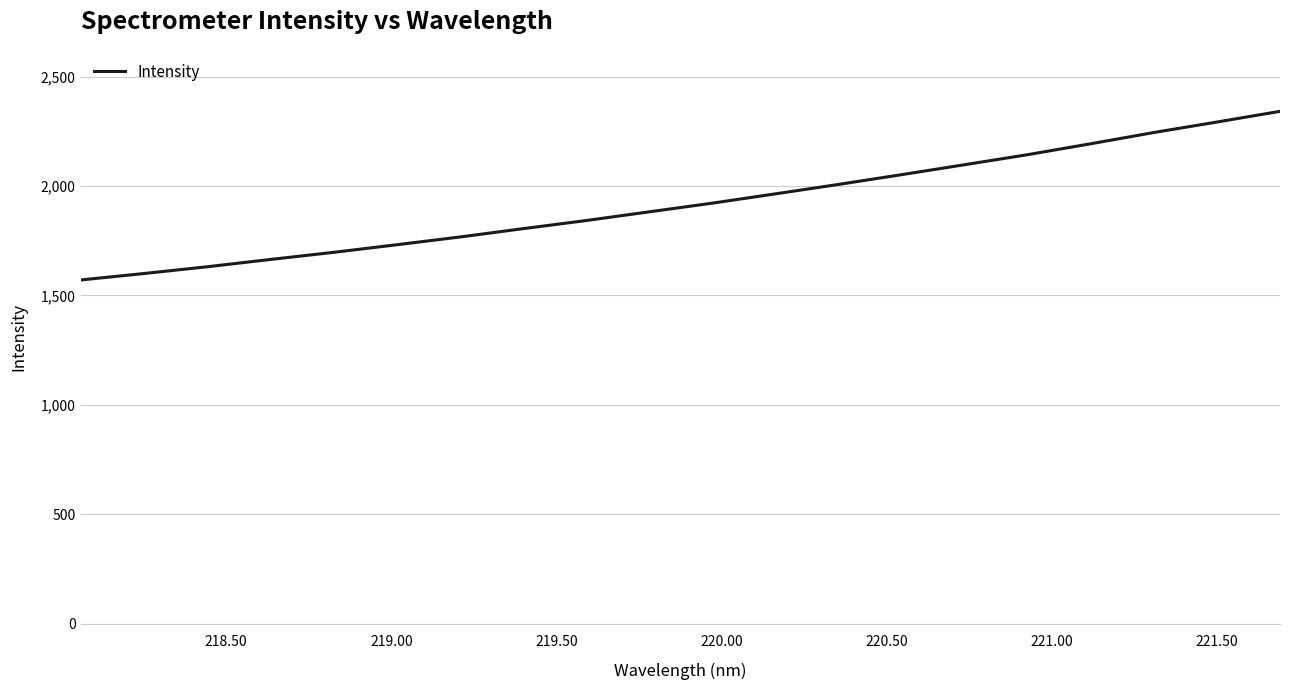

What is the maximum value shown in the chart?

2341.4